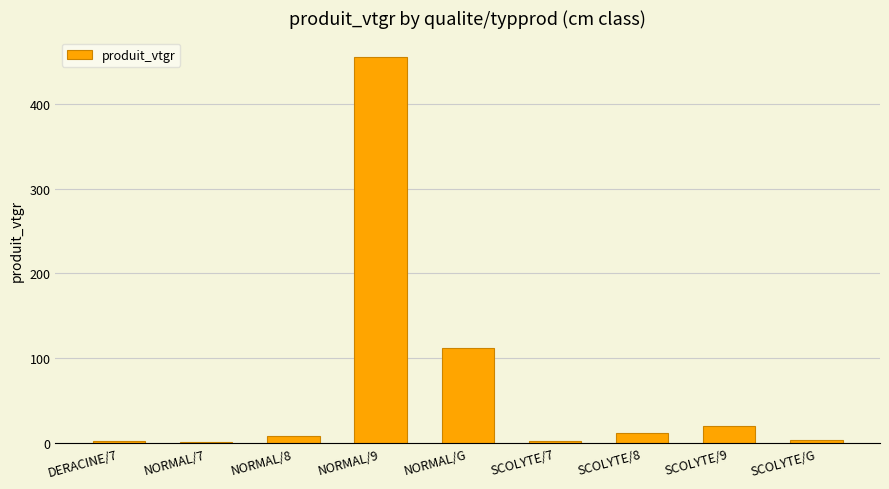

Is it true that the value at NORMAL/9 is 180.5?

False